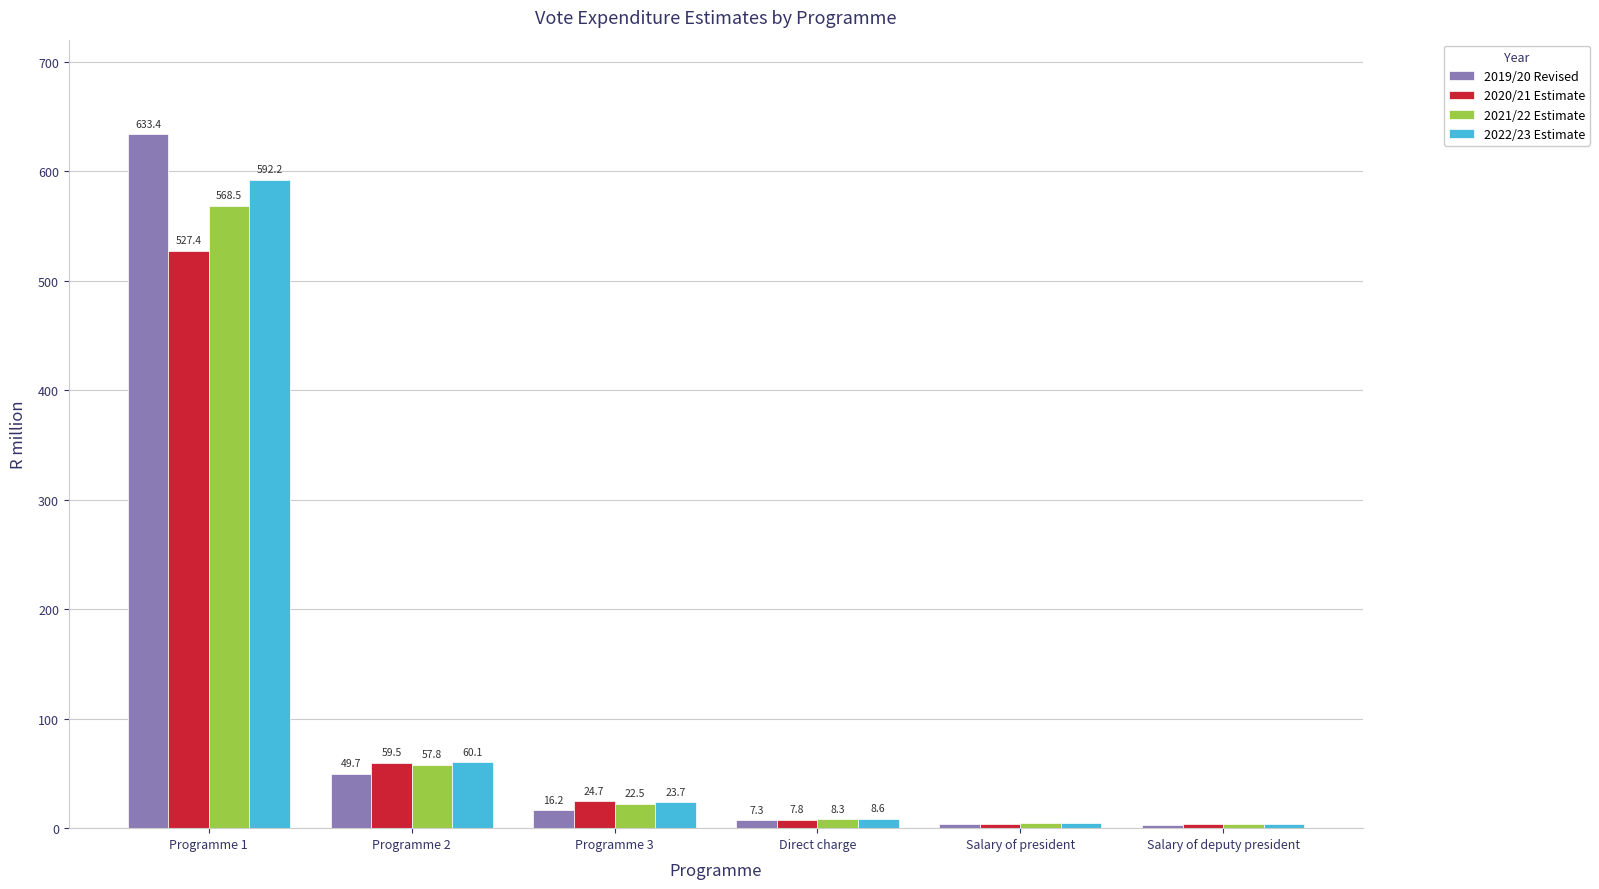

Which series has the largest total across all categories?

2019/20 Revised